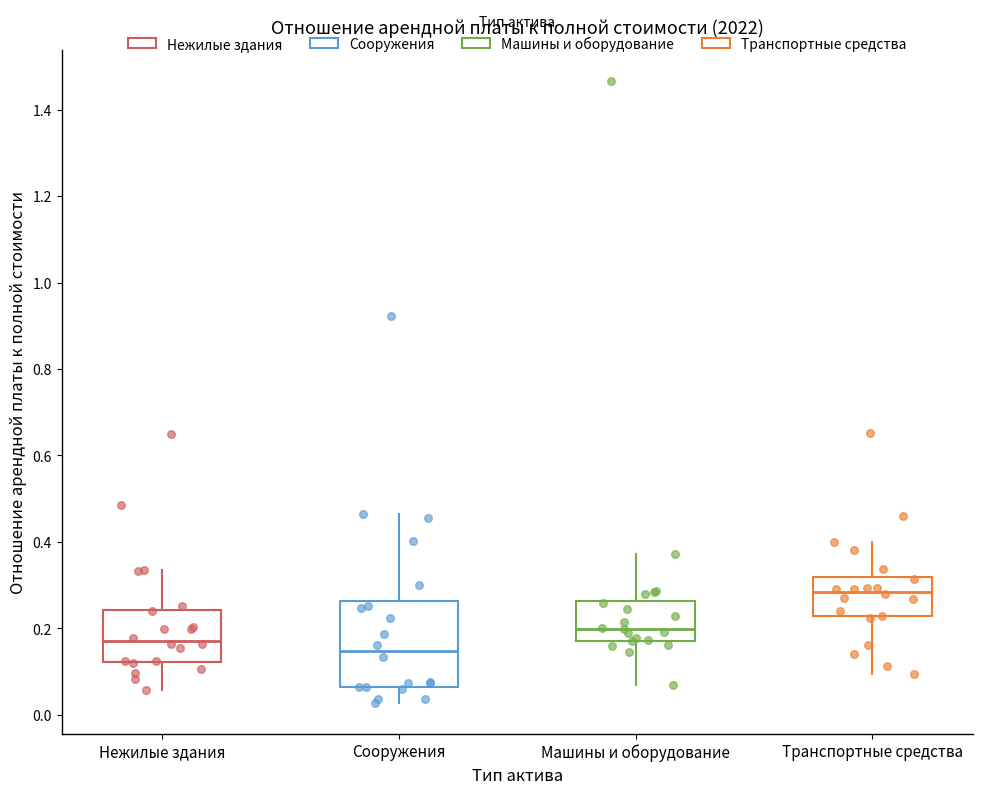

Which box's median line is the highest?

Транспортные средства